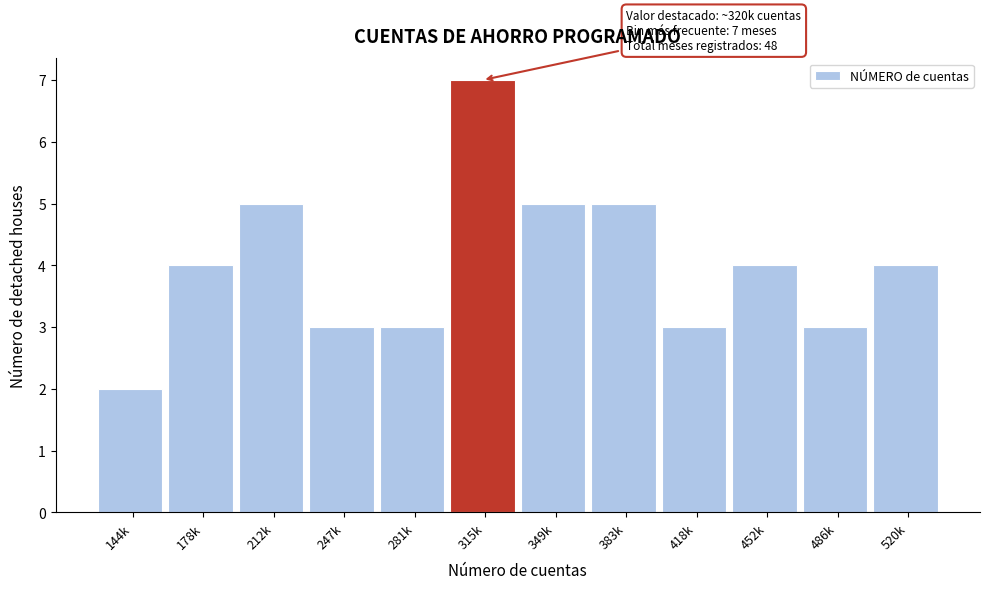

Reading left to right, transcribe all the data shown in this chart.

144k=2	178k=4	212k=5	247k=3	281k=3	315k=7	349k=5	383k=5	418k=3	452k=4	486k=3	520k=4